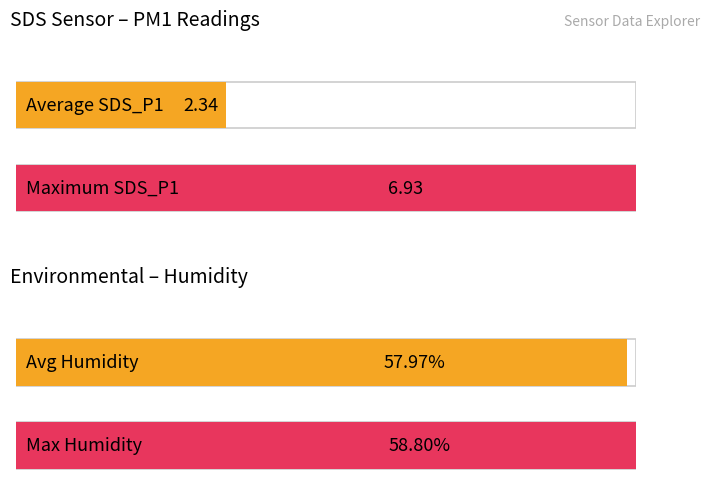

Are the bars grouped side by side (vs. stacked)?

Yes